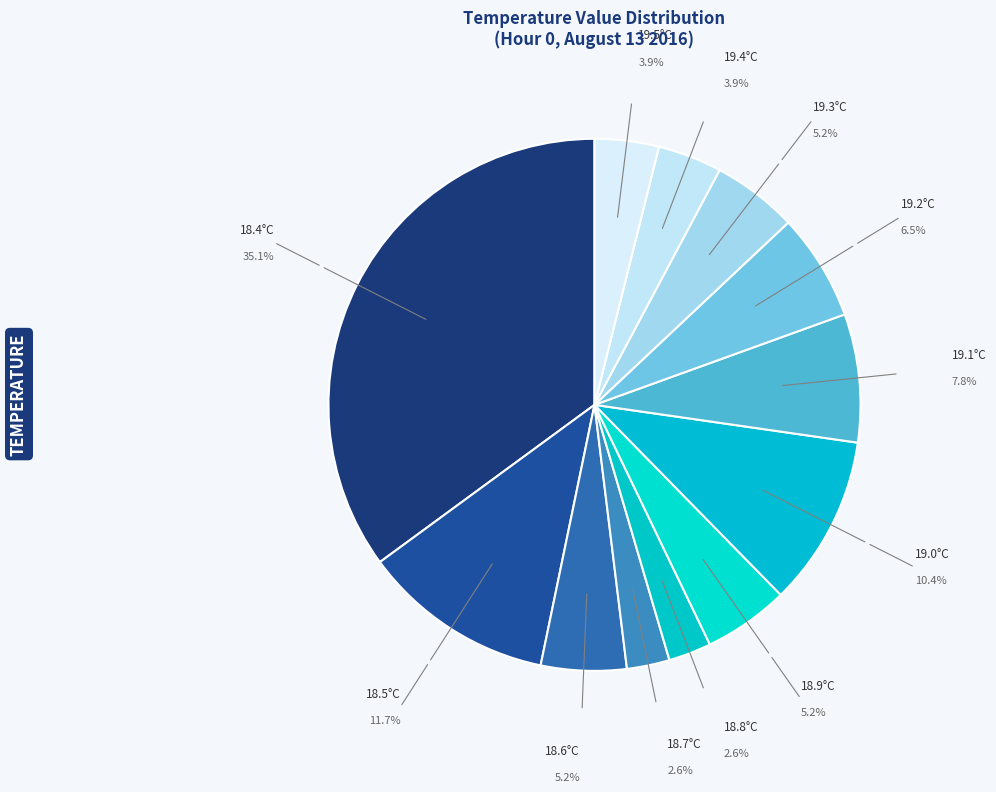

Is there any slice that represents more than half of the pie?

No